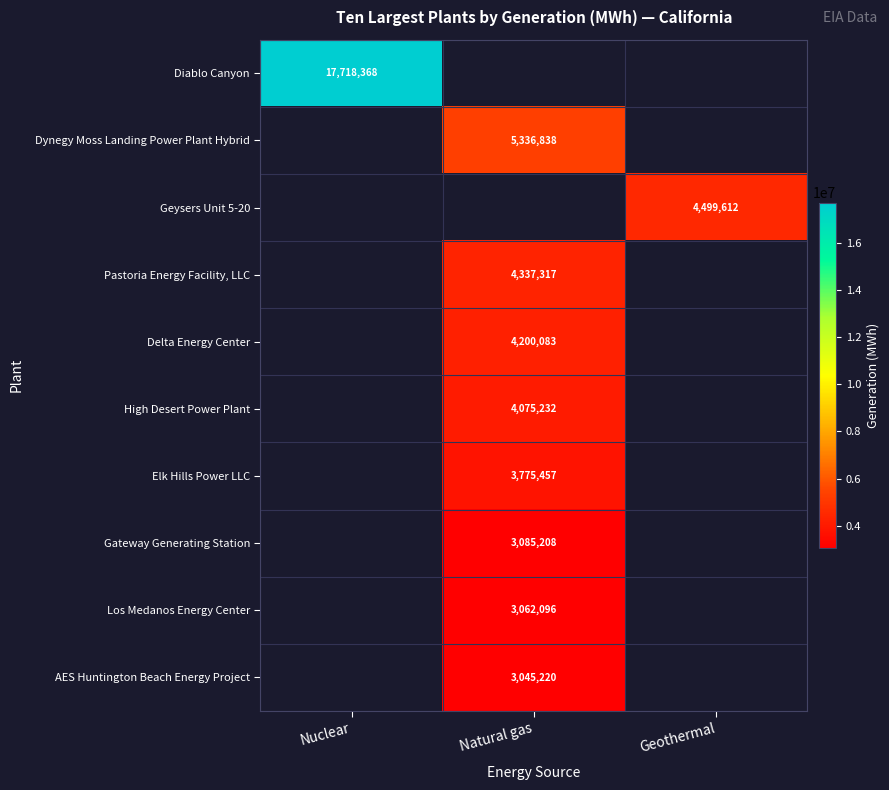

Is it true that Dynegy Moss Landing Power Plant Hybrid equals 2215481.5 at Natural gas?

False